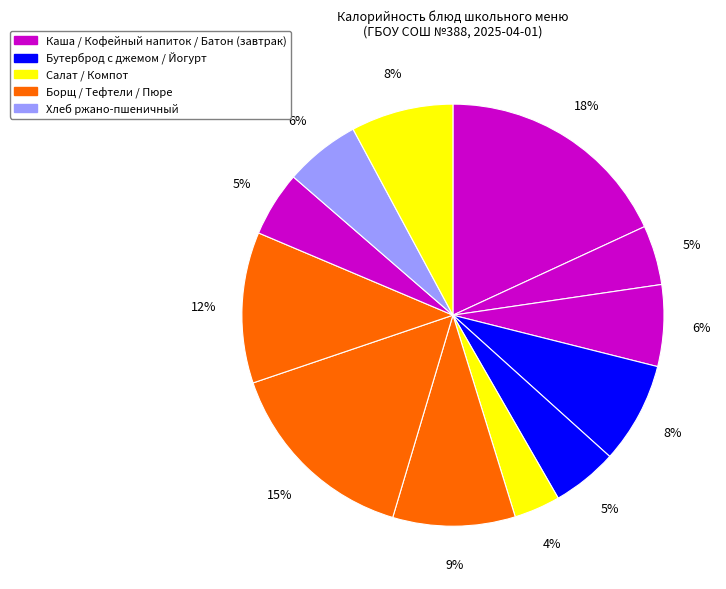

How many slices are in this pie chart?

12